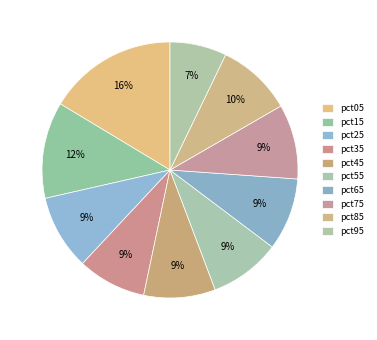

Count the number of slices in the pie.

10